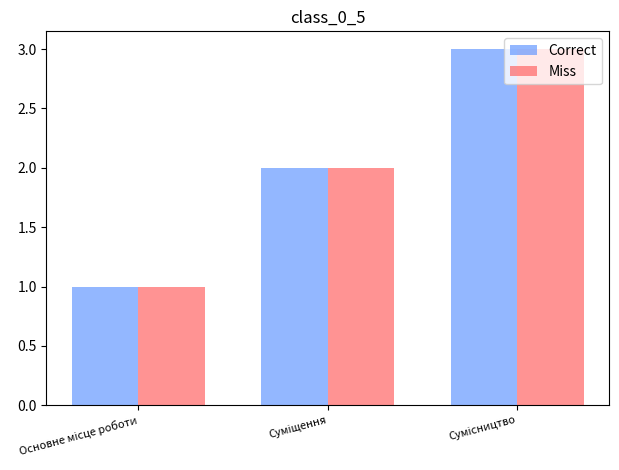

What is the smallest value displayed?

1